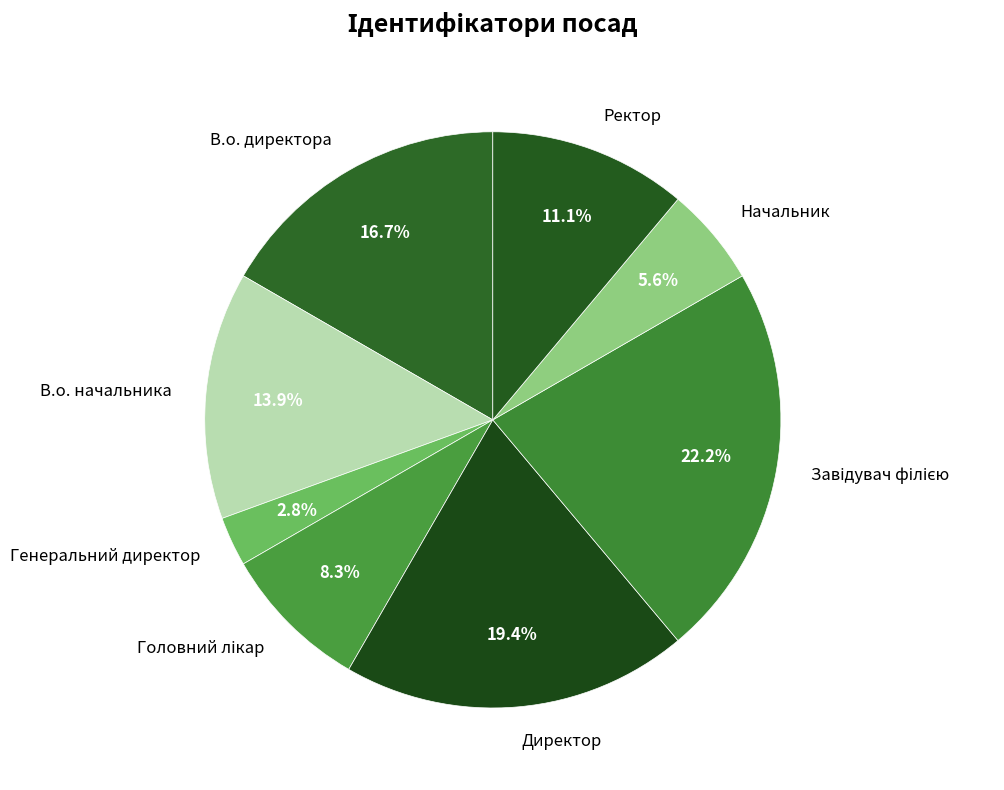

Does Генеральний директор represent more than half of the total?

No